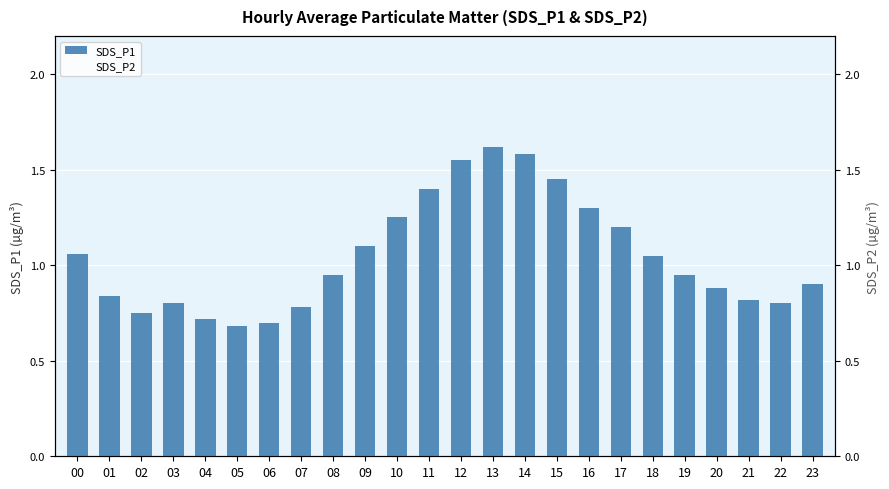

What is the average value of the SDS_P1 series?

1.0